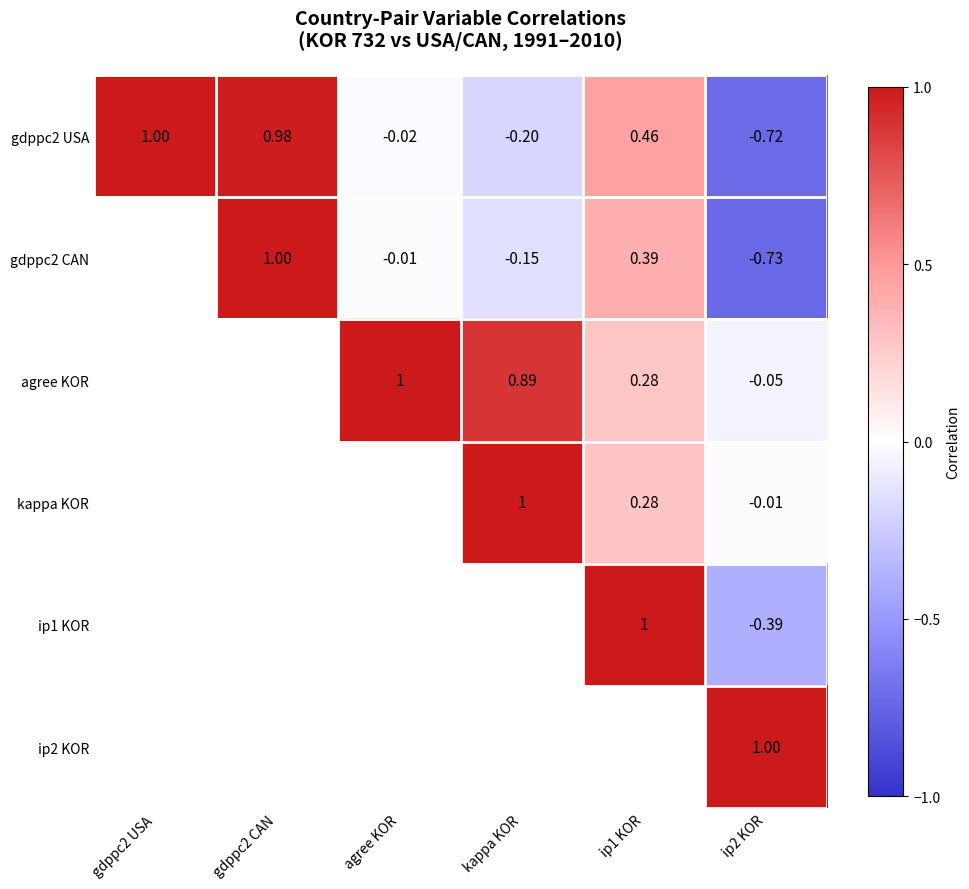

Which category has the highest value across all series?

agree KOR